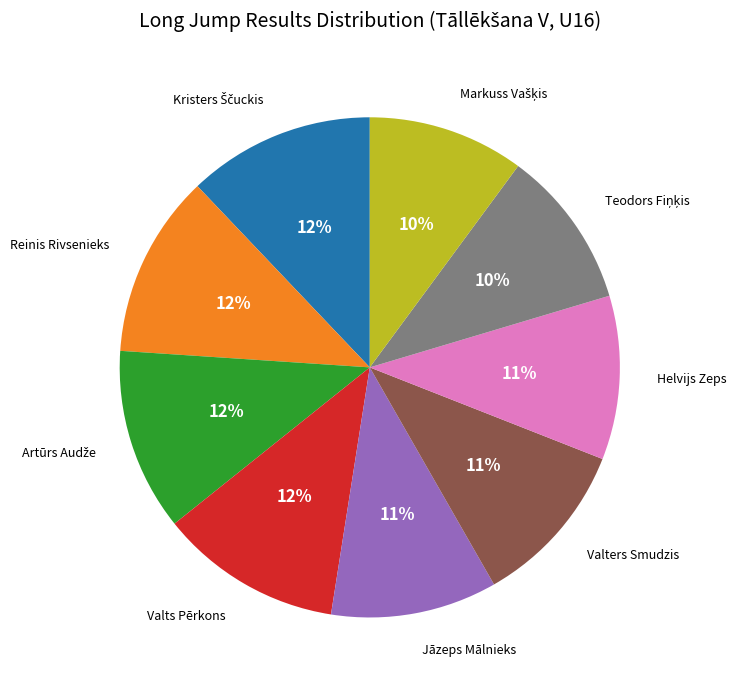

Combined, do Reinis Rivsenieks and Jāzeps Mālnieks account for over 50%?

No